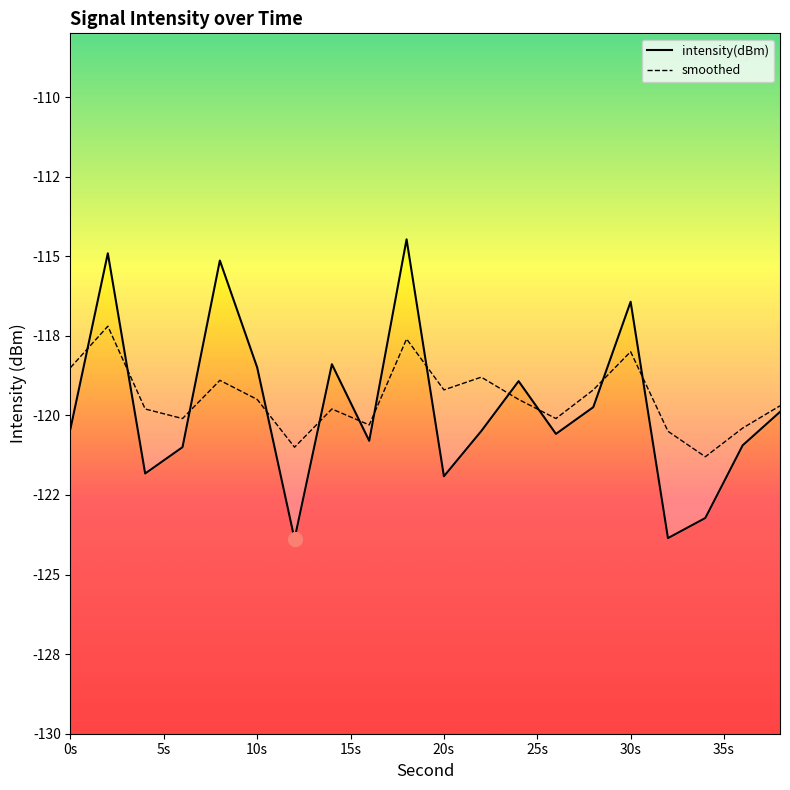

How many times do smoothed and intensity(dBm) cross each other?

12